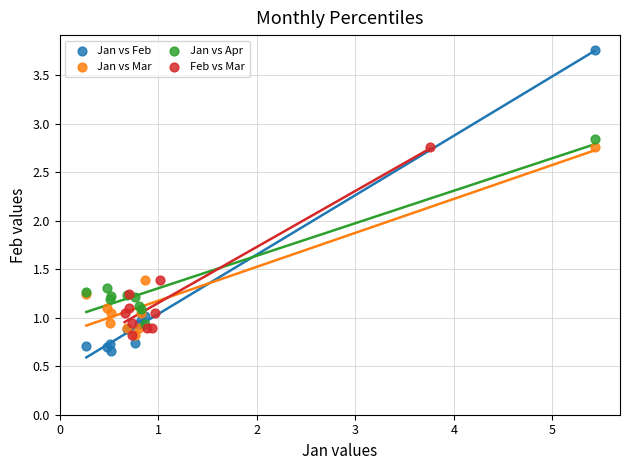

Which series reaches the minimum Y coordinate?

Jan vs Feb